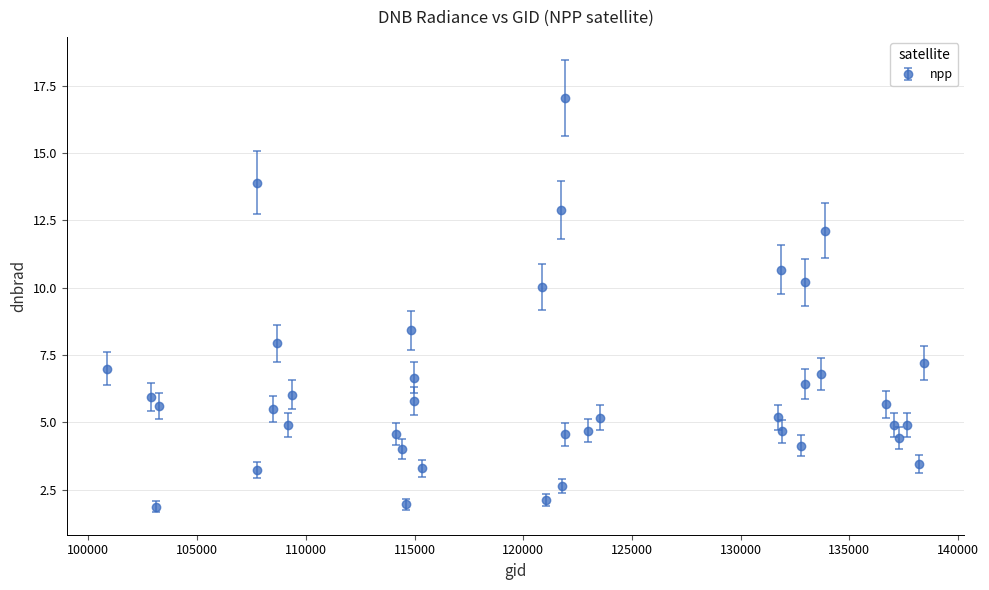

What is the difference between the maximum and minimum values?

15.2